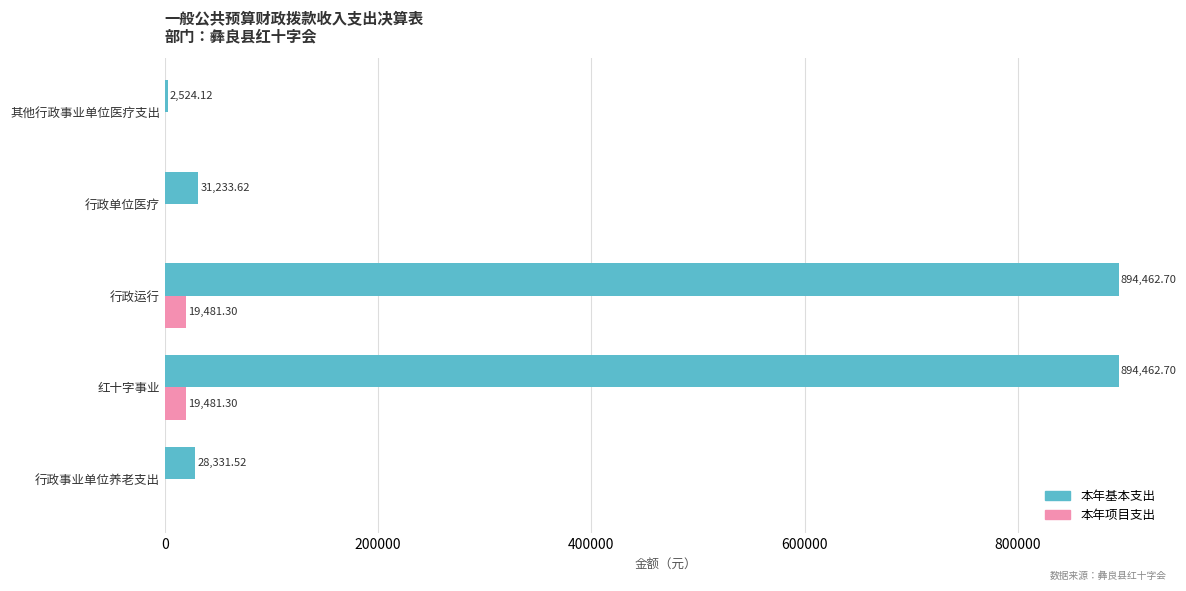

What is the sum of the 本年基本支出 values at 红十字事业 and 其他行政事业单位医疗支出?

896986.8